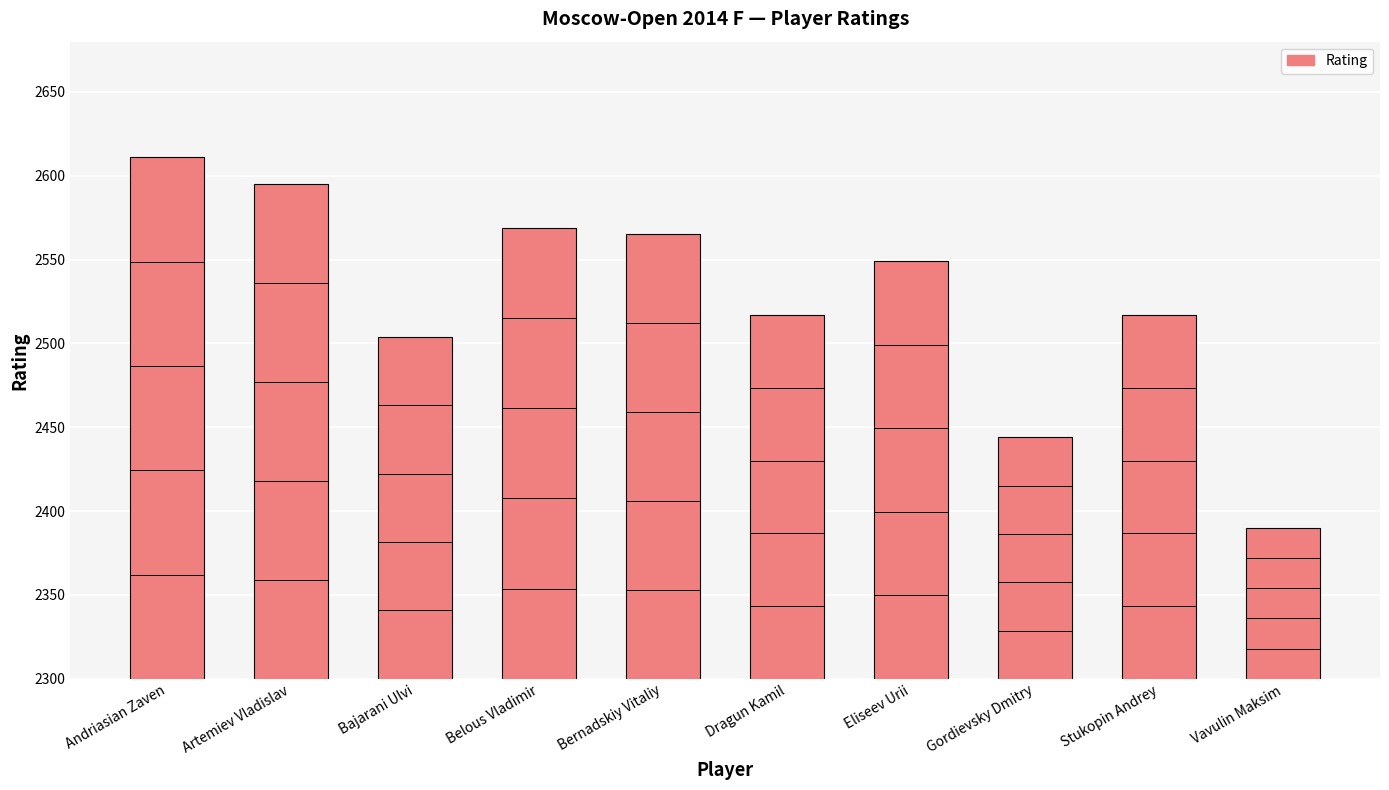

Reading left to right, extract all data points from this chart.

Andriasian Zaven=2611	Artemiev Vladislav=2595	Bajarani Ulvi=2504	Belous Vladimir=2569	Bernadskiy Vitaliy=2565	Dragun Kamil=2517	Eliseev Urii=2549	Gordievsky Dmitry=2444	Stukopin Andrey=2517	Vavulin Maksim=2390